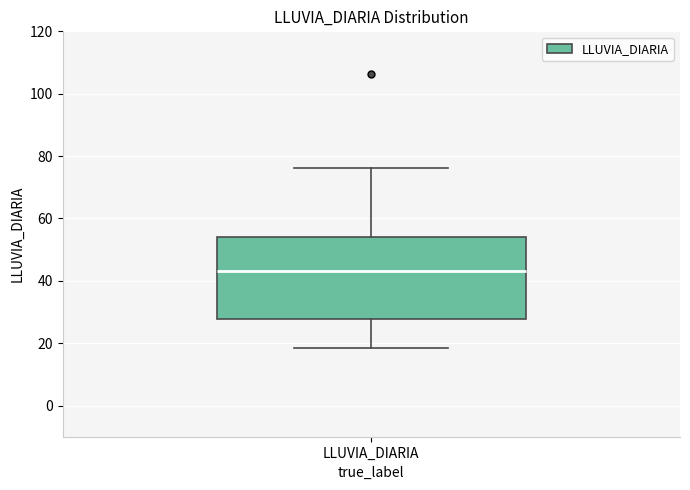

Where does the lower whisker of the box for LLUVIA_DIARIA end on the y-axis? The values are not printed on the chart, so give them approximately, as read against the axis.

18